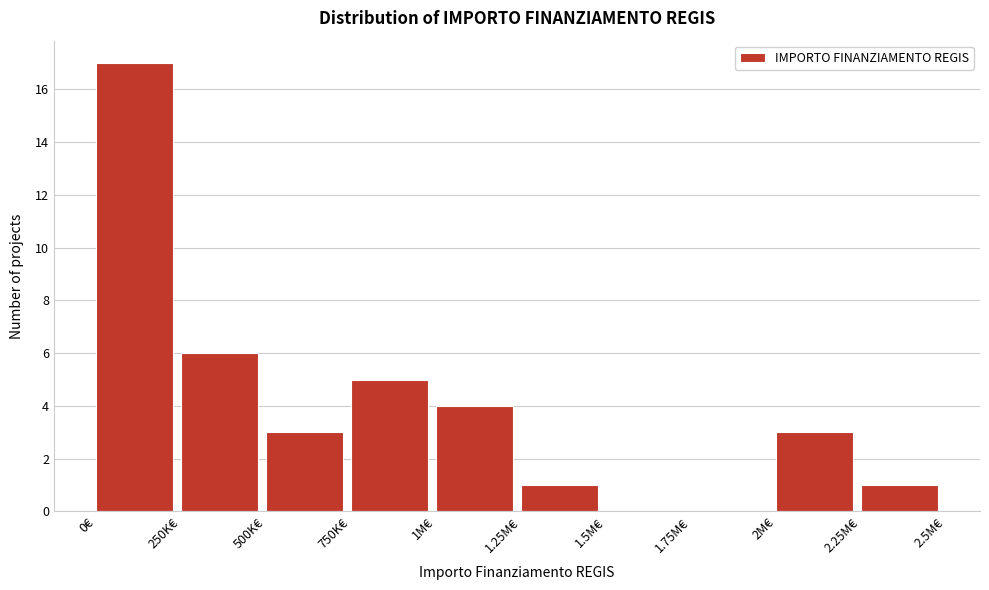

Reading left to right, list all the values displayed in this chart.

0€=17	250K€=6	500K€=3	750K€=5	1M€=4	1.25M€=1	1.5M€=0	1.75M€=0	2M€=3	2.25M€=1